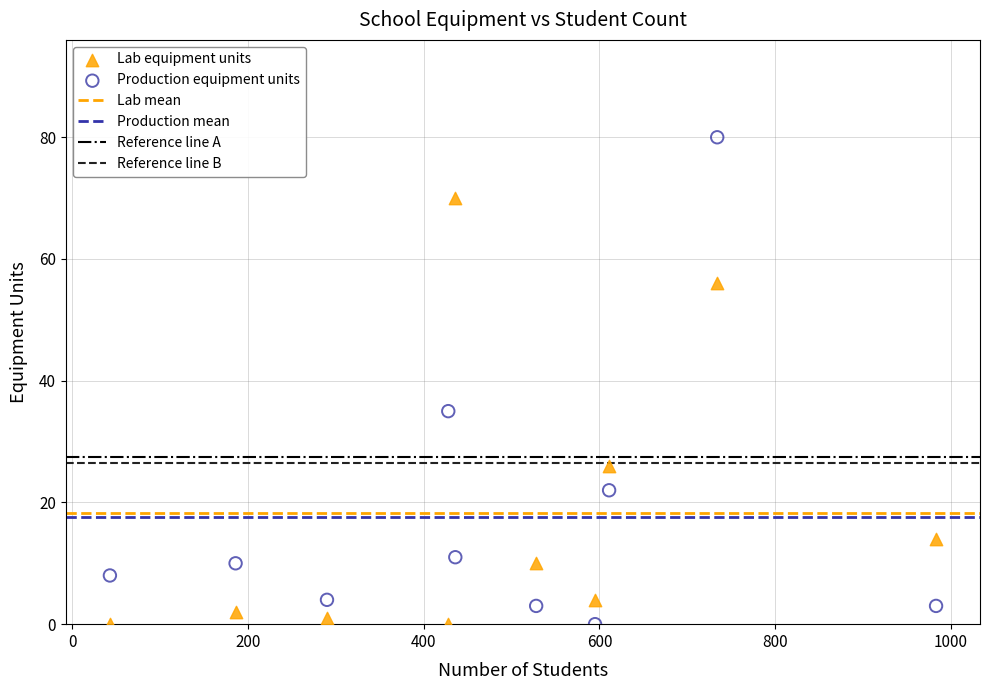

Which series has the largest Y range (max minus min)?

Production equipment units